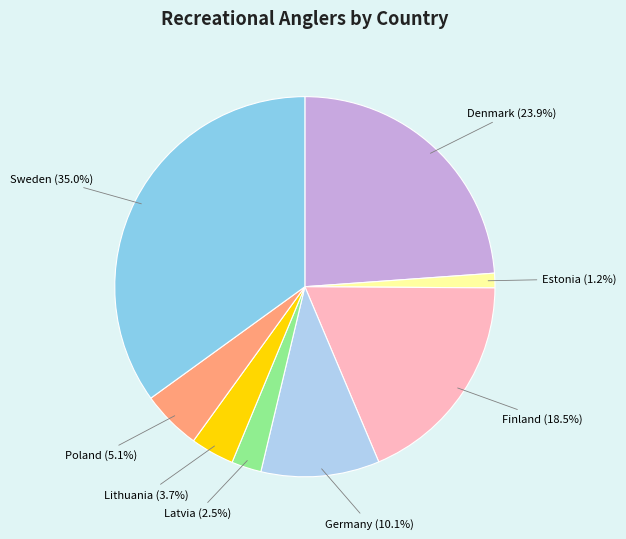

Is there any slice that represents more than half of the pie?

No